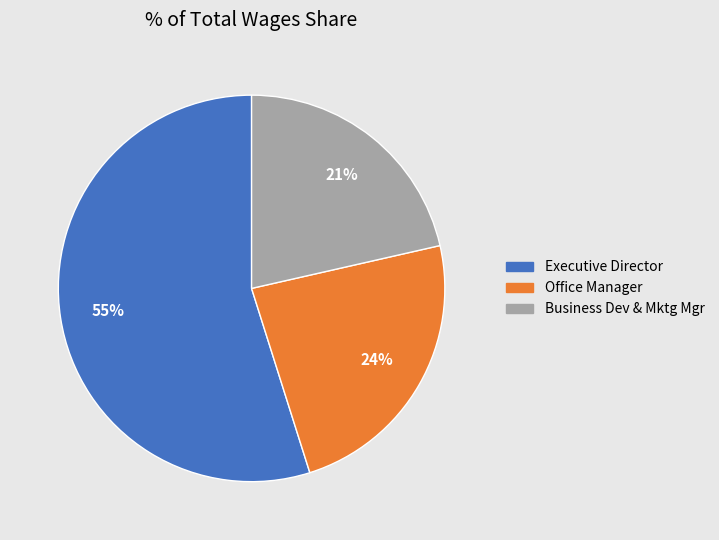

To the nearest percent, what portion does Business Dev & Mktg Mgr represent?

21%